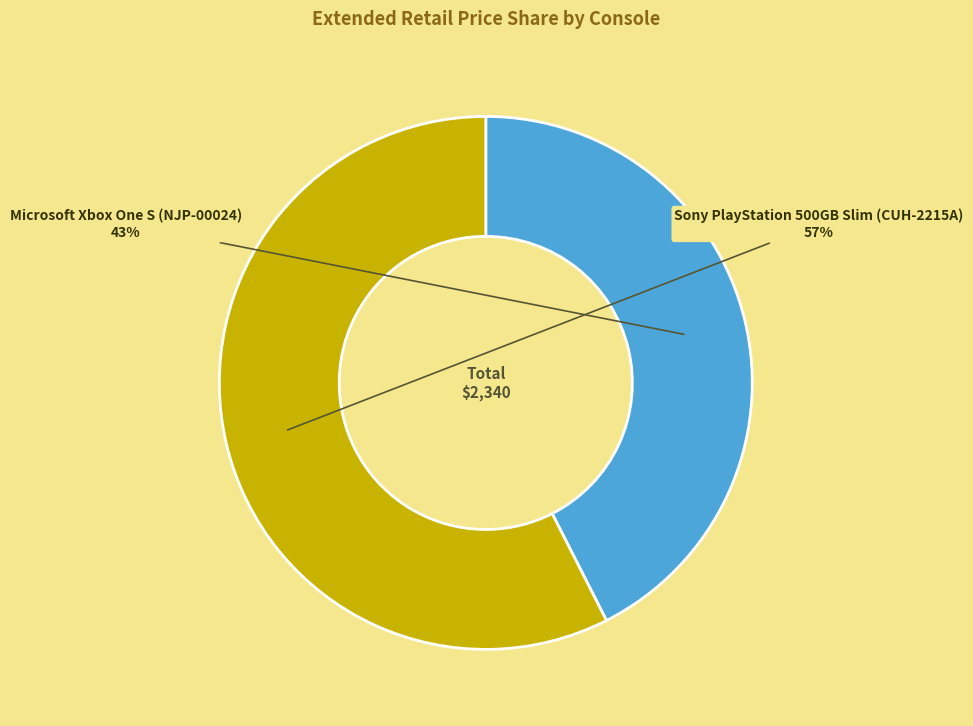

Which has a higher value, Microsoft Xbox One S (NJP-00024) or Sony PlayStation 500GB Slim (CUH-2215A)?

Sony PlayStation 500GB Slim (CUH-2215A)